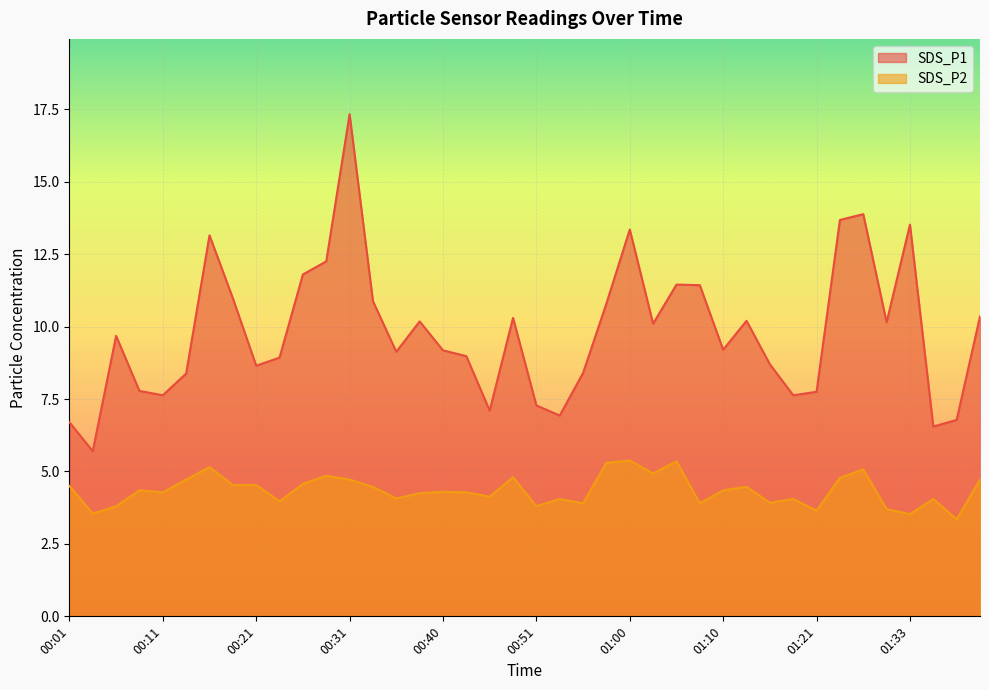

The value of SDS_P2 at 01:41 is 4.7. True or false?

True